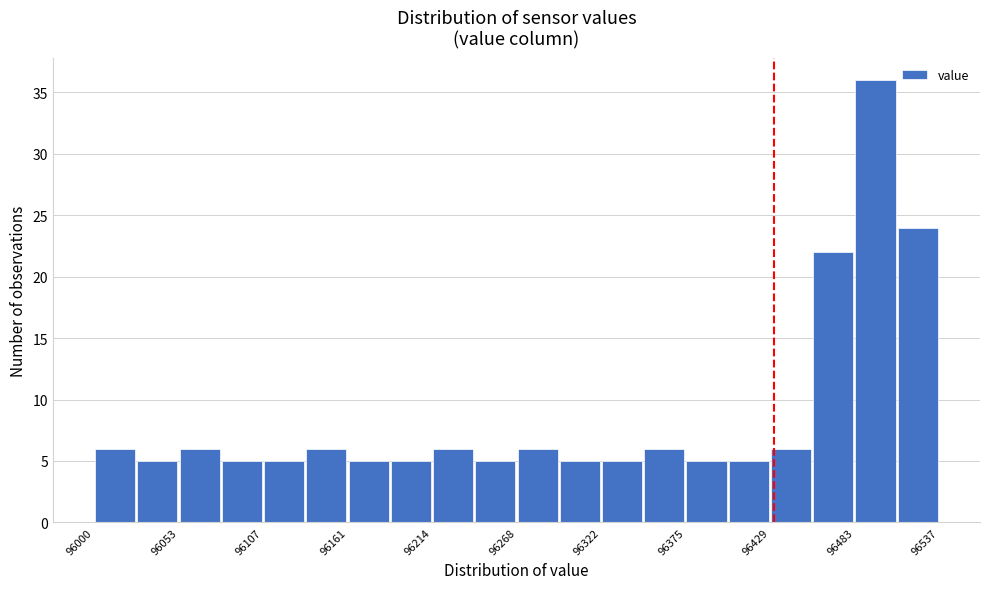

Read against the x-axis, roughly where is the centre of the tallest bar?

96500